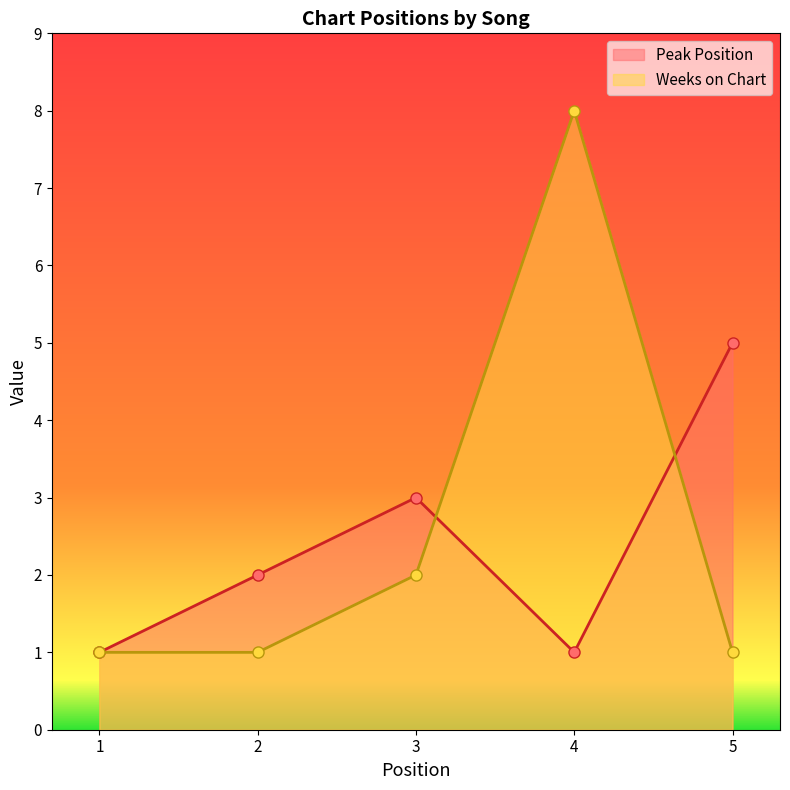

How many lines are shown in the chart?

2